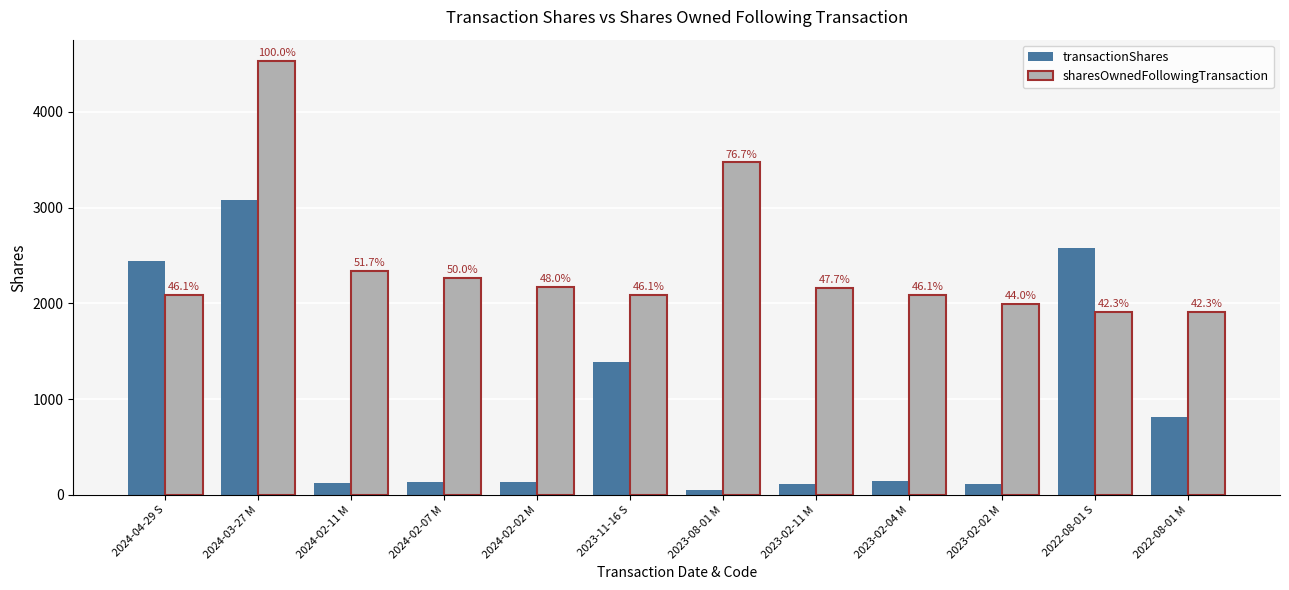

List the series in order of their overall mean, lowest first.

transactionShares, sharesOwnedFollowingTransaction